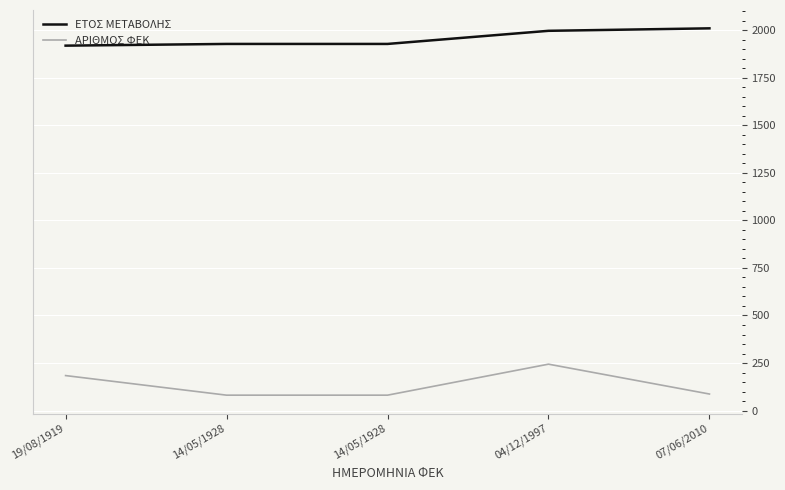

Reading left to right, what are all the values shown in this chart?

ΕΤΟΣ ΜΕΤΑΒΟΛΗΣ: 1919	1928	1928	1997	2010
ΑΡΙΘΜΟΣ ΦΕΚ: 184	81	81	244	87